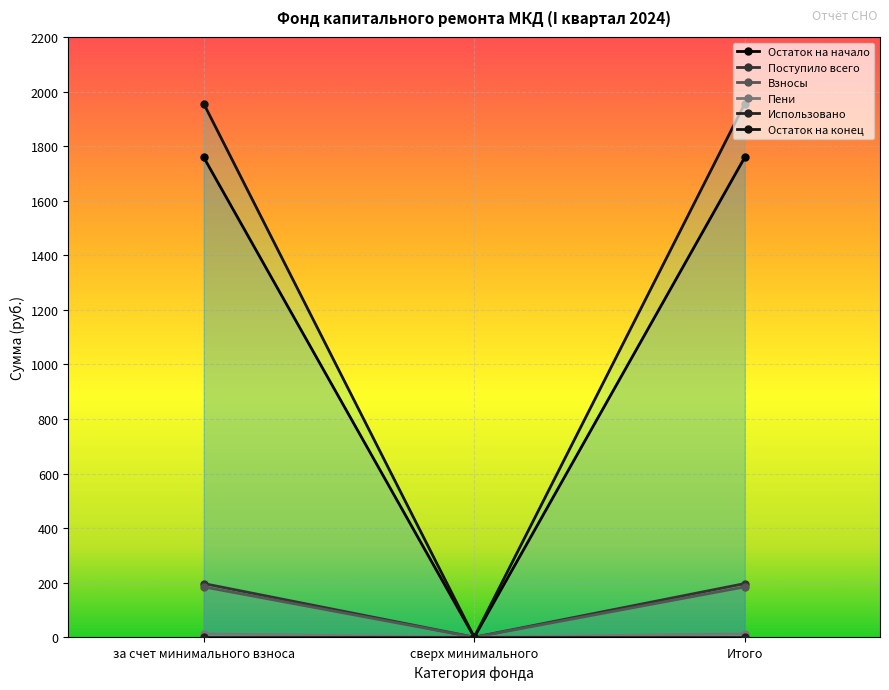

What is the value of the Остаток на конец point at the 3rd from the left?

1955.5